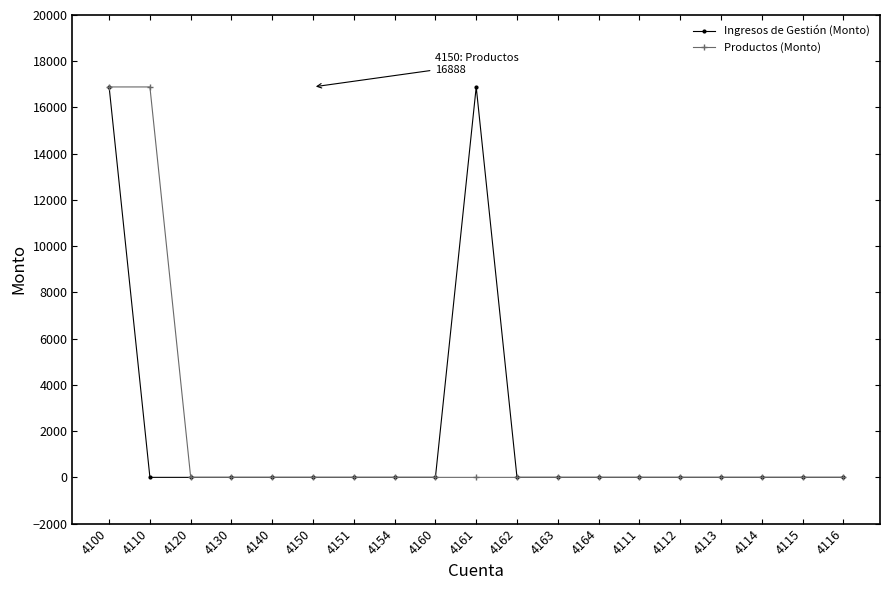

What is the difference between the maximum and minimum values in the Ingresos de Gestión (Monto) series?

16888